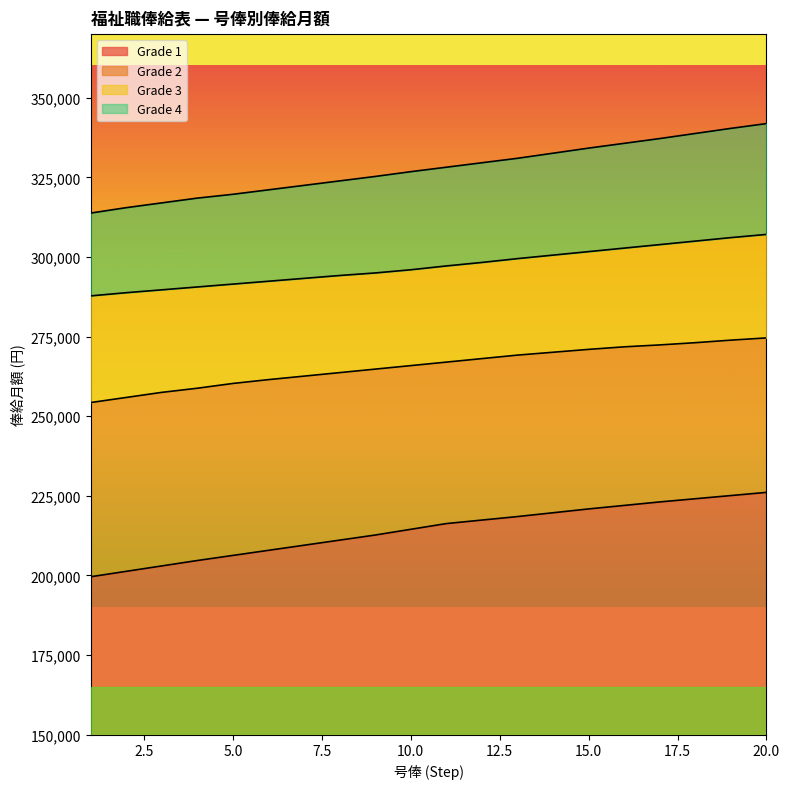

Reading left to right, list all the values displayed in this chart.

Grade 1: 1=199600	2=201300	3=203000	4=204700	5=206300	6=207900	7=209500	8=211100	9=212700	10=214500	11=216300	12=217400	13=218500	14=219700	15=220900	16=222000	17=223100	18=224100	19=225100	20=226100
Grade 2: 1=254300	2=255900	3=257500	4=258800	5=260300	6=261500	7=262600	8=263700	9=264800	10=265900	11=267000	12=268100	13=269200	14=270100	15=271000	16=271800	17=272400	18=273100	19=273900	20=274600
Grade 3: 1=287800	2=288800	3=289700	4=290600	5=291500	6=292400	7=293300	8=294200	9=295000	10=296000	11=297200	12=298300	13=299500	14=300600	15=301700	16=302800	17=303900	18=305000	19=306100	20=307100
Grade 4: 1=313800	2=315500	3=317000	4=318500	5=319700	6=321100	7=322500	8=323900	9=325300	10=326800	11=328200	12=329600	13=331000	14=332600	15=334200	16=335700	17=337200	18=338800	19=340400	20=341900